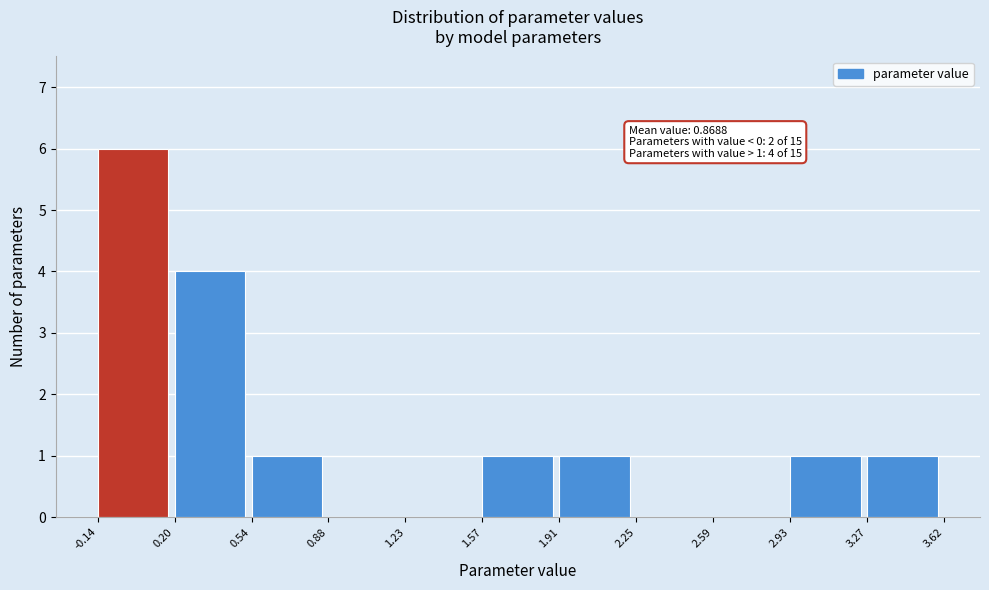

Which range on the x-axis has the tallest bar?

-0.14 to 0.20